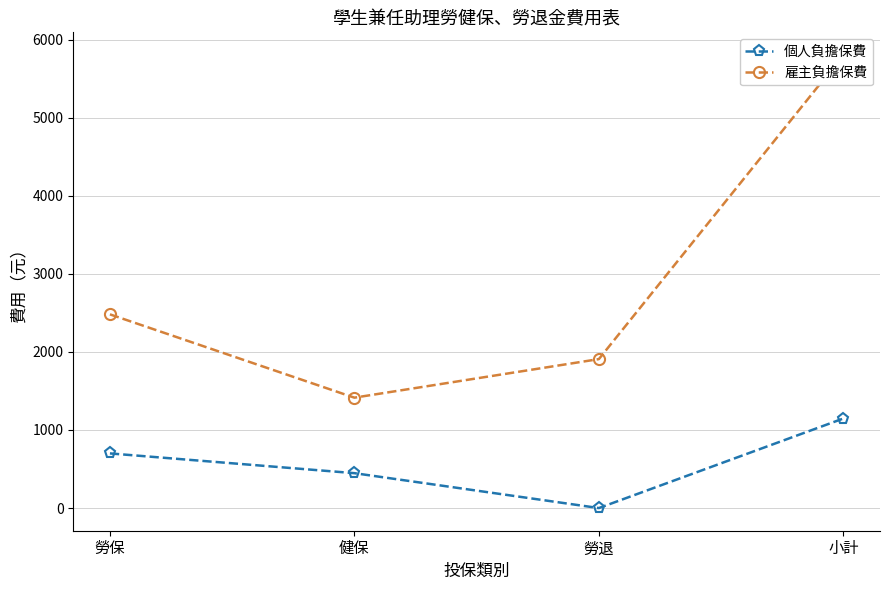

Is it true that 個人負擔保費 equals 262 at 健保?

False